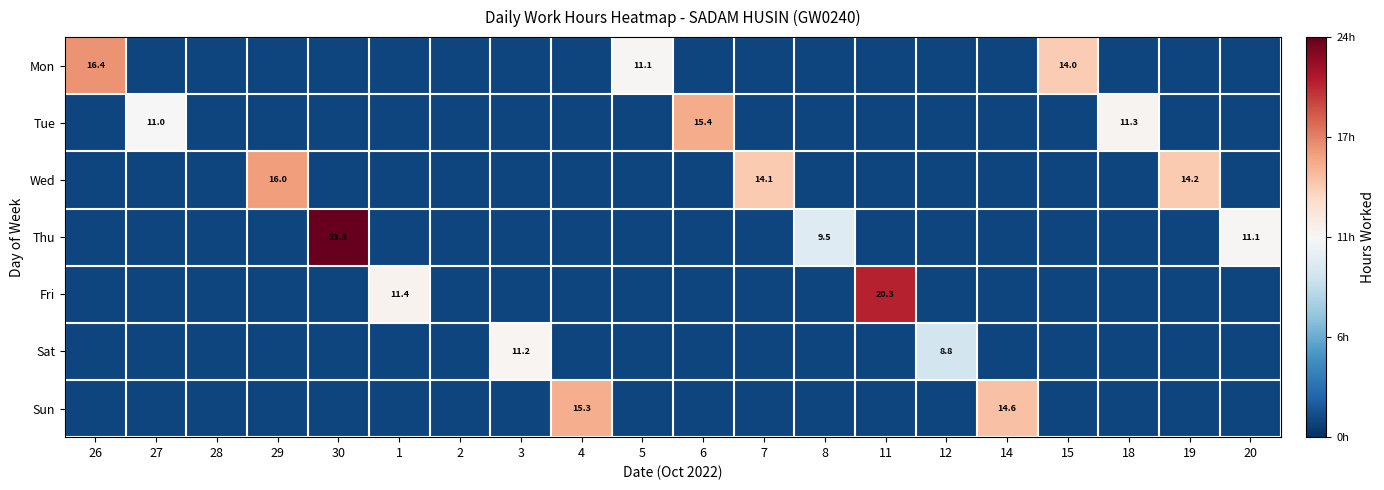

At how many categories does at least one series exceed 0?

16